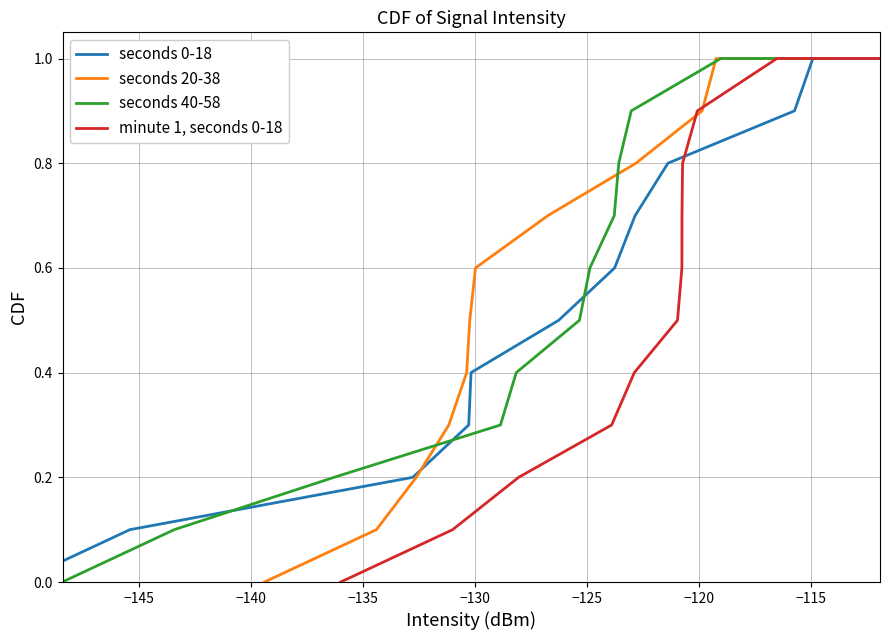

How many categories are shown in the chart?

12